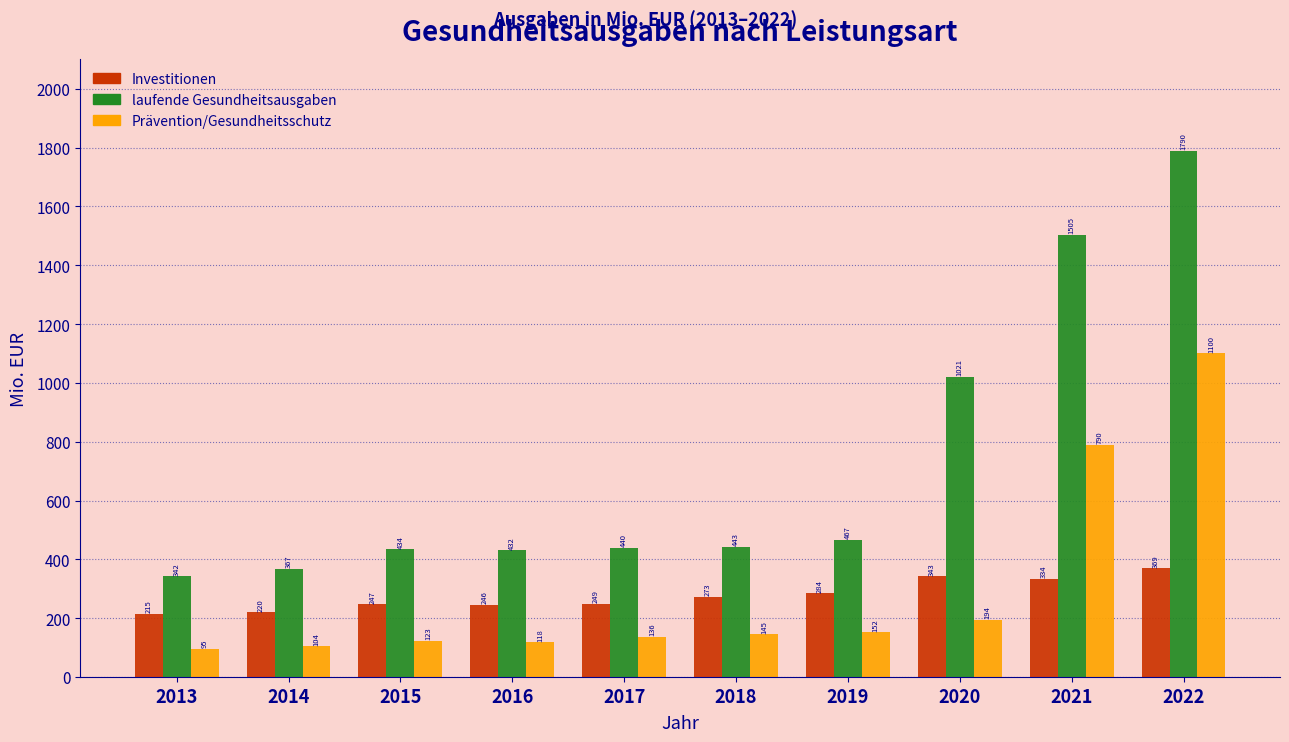

Which series has the widest spread of values?

laufende Gesundheitsausgaben